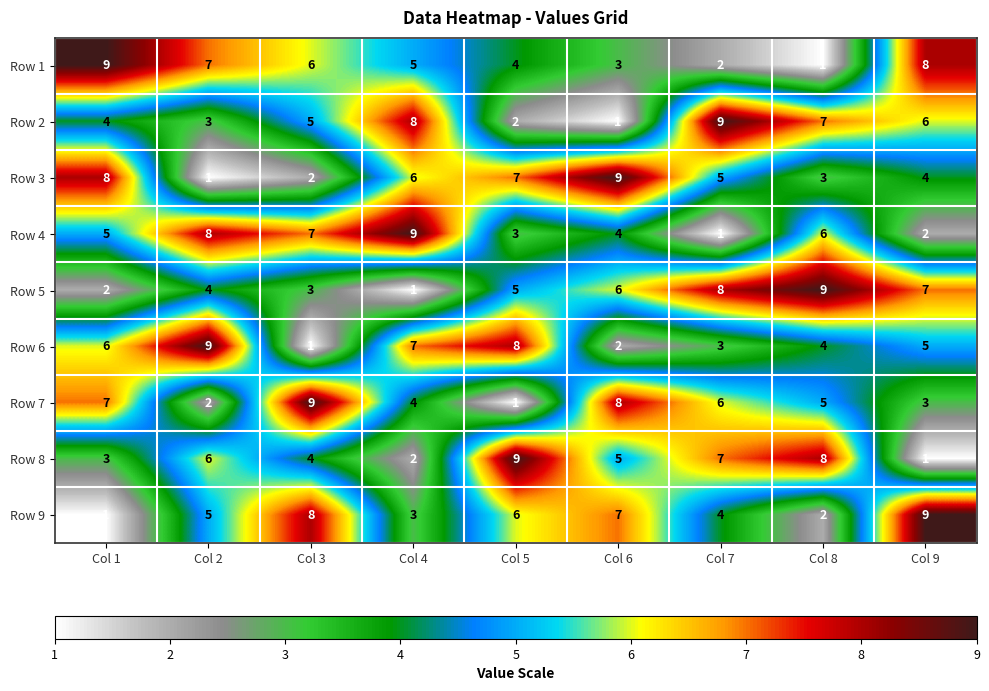

Which series changed the most between Col 5 and Col 6?

Row 7